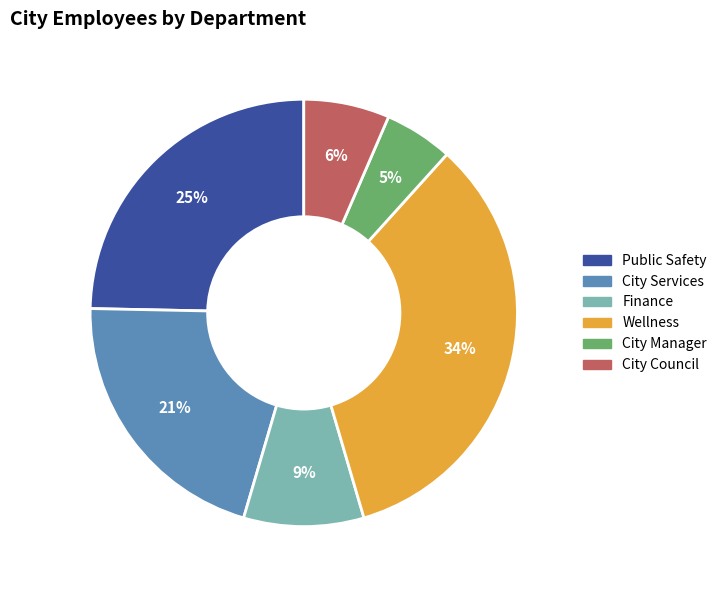

Is there a majority slice in this chart?

No